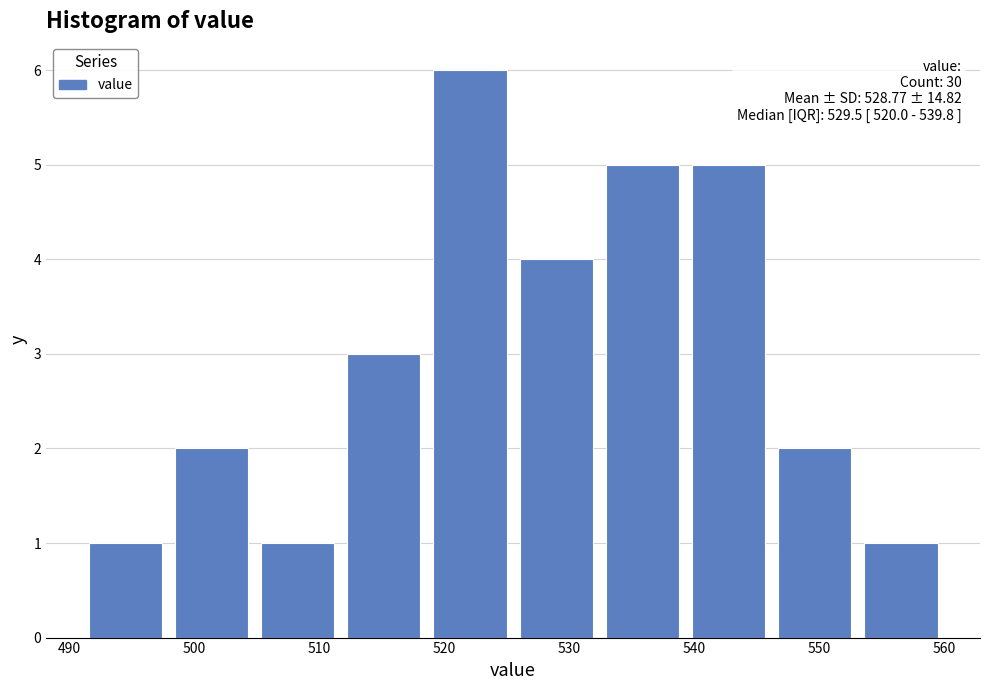

Over which range of the x-axis is the bar tallest?

518.6 to 525.5